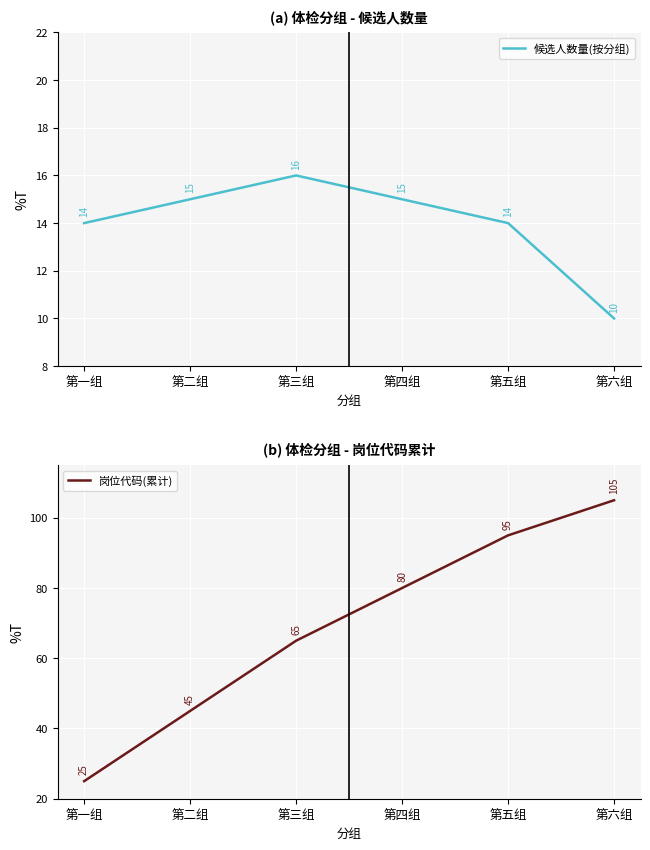

At how many categories does at least one series exceed 70?

3